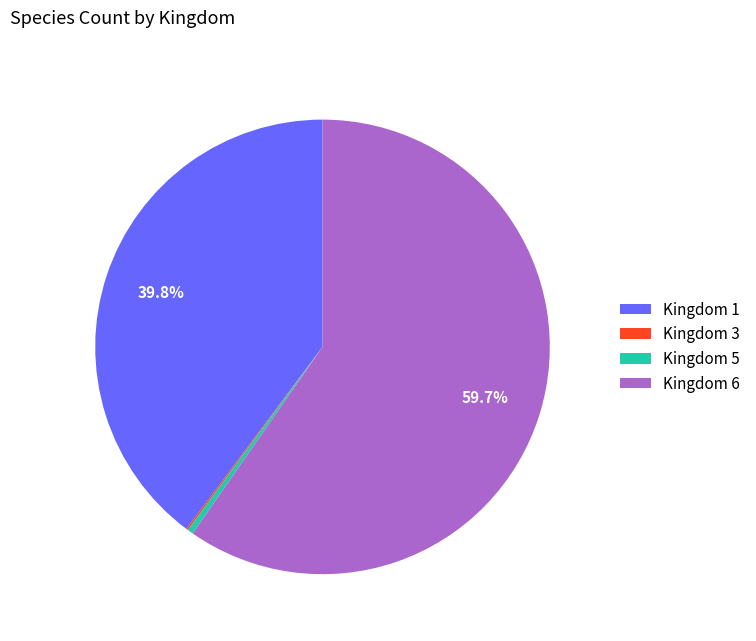

What portion of the pie excludes Kingdom 1?

60.2%